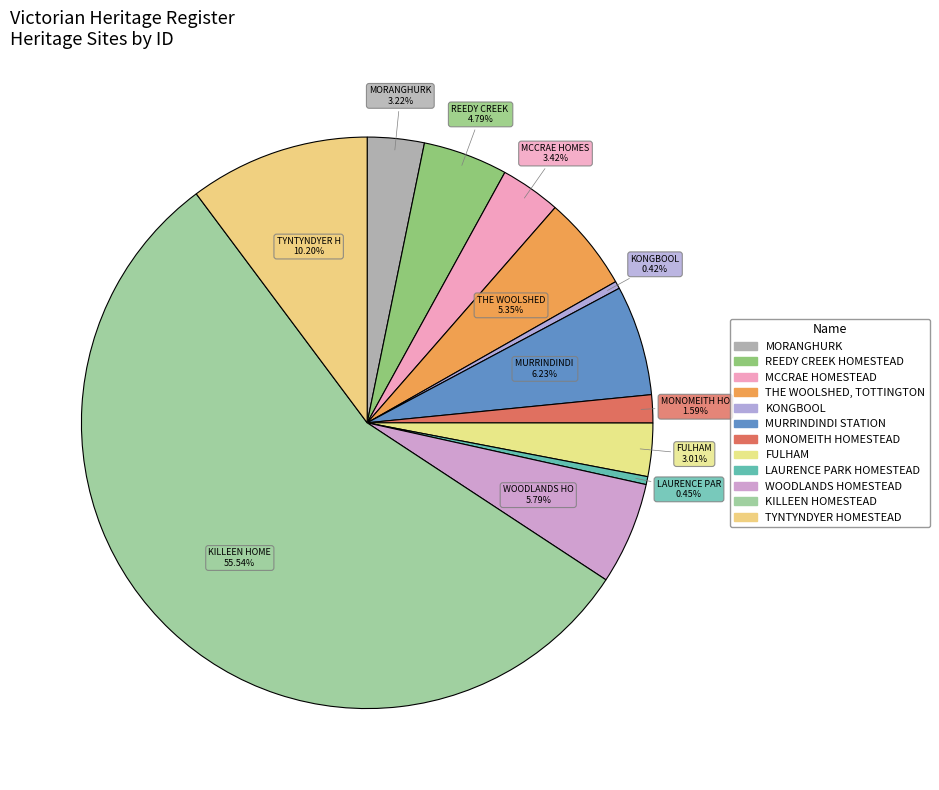

The MCCRAE HOMESTEAD slice represents 1% of the pie. True or false?

False